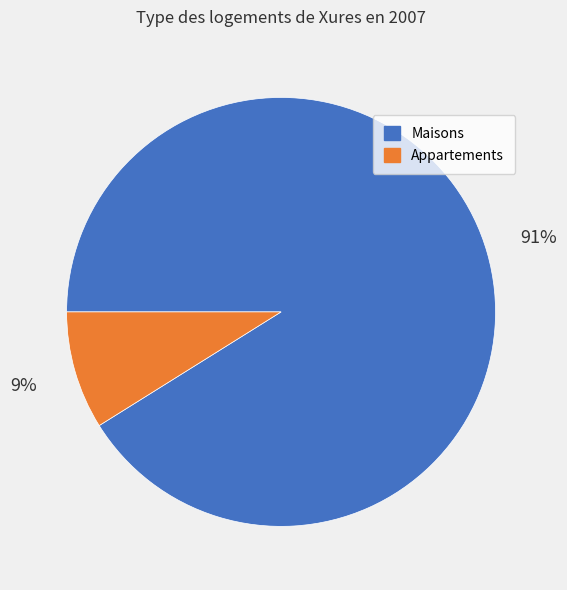

Does Appartements account for over 50% of the chart?

No